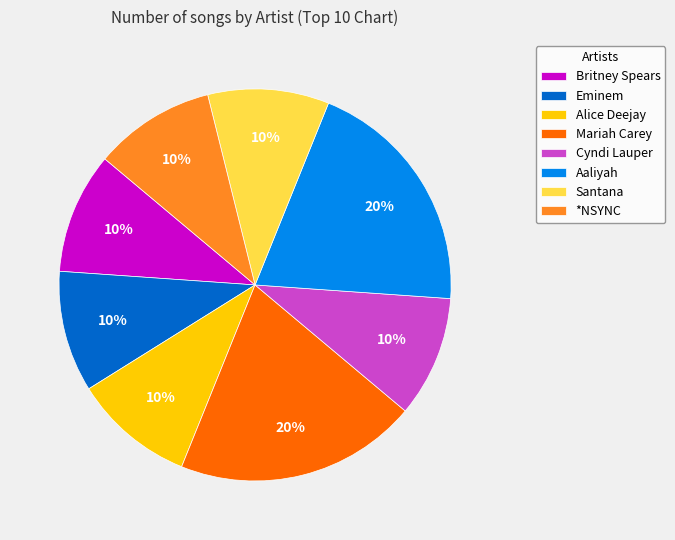

How many segments does this pie chart have?

8